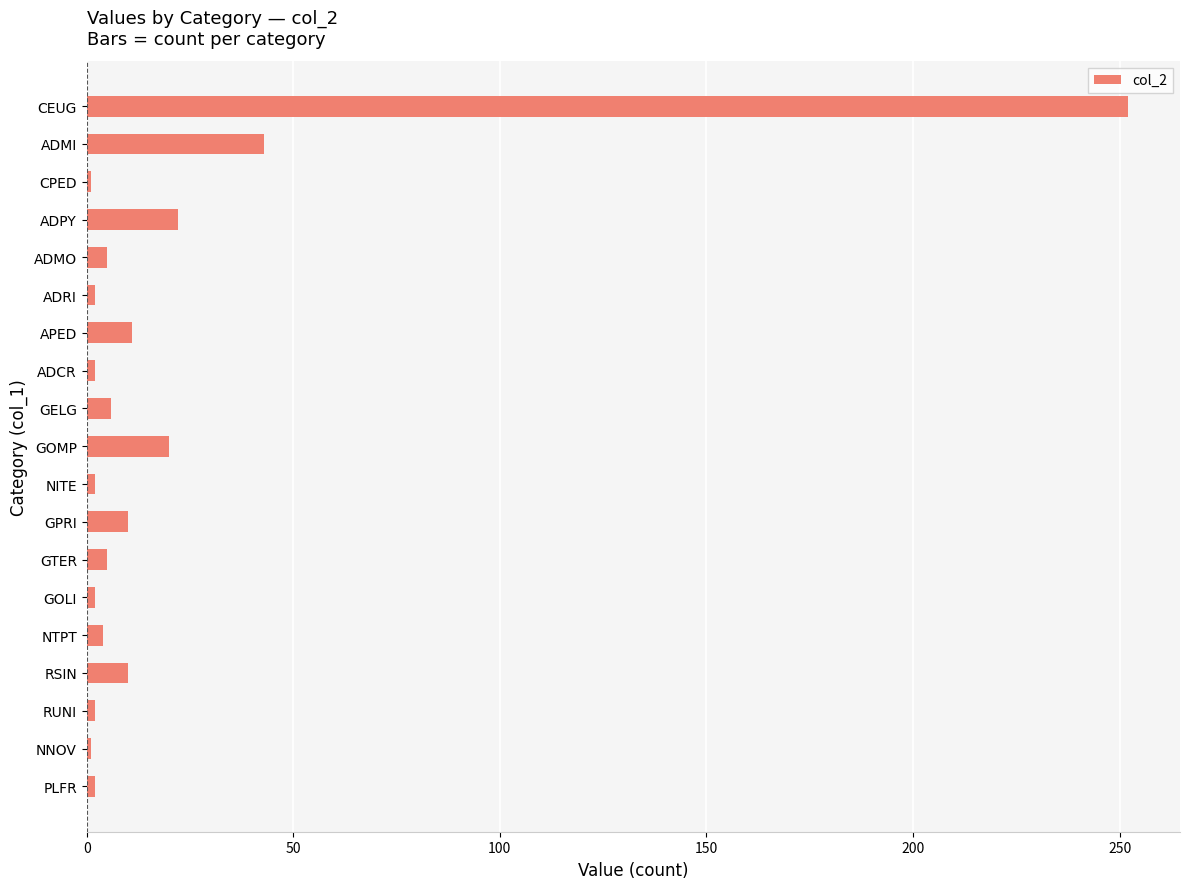

Where is the data nearest to the value 126?

ADMI